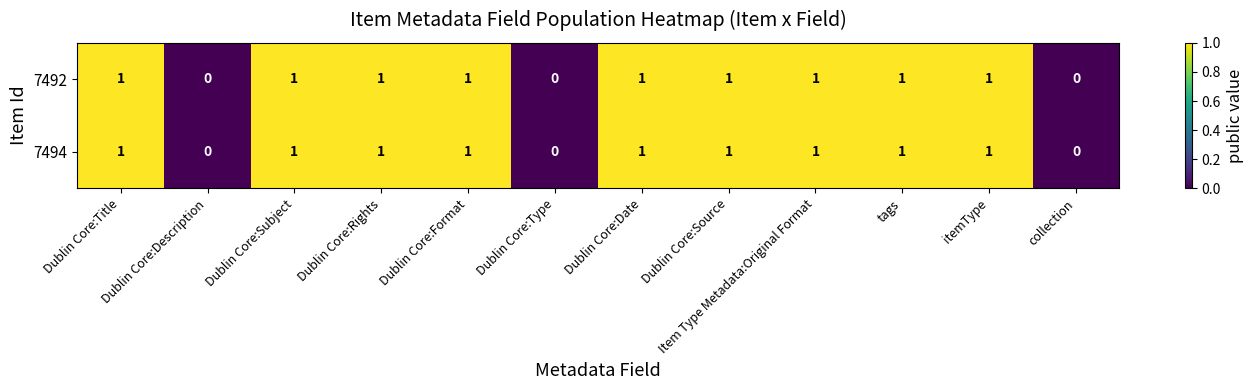

The value of 7494 at Dublin Core:Title is 1. True or false?

True